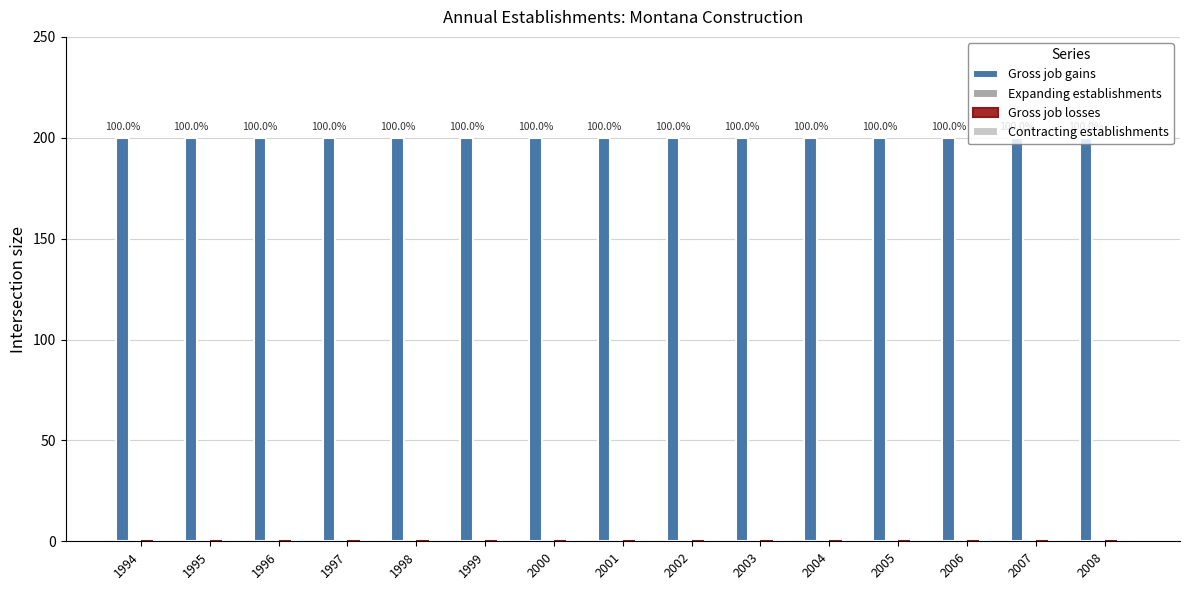

Is it true that Gross job gains equals 200 at 2004?

True